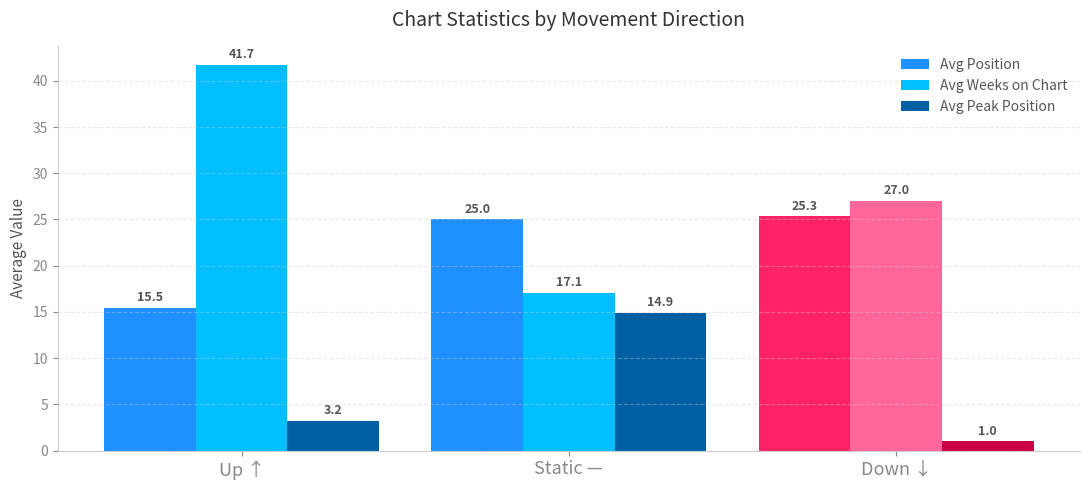

Which category has the lowest value across all series?

Down ↓